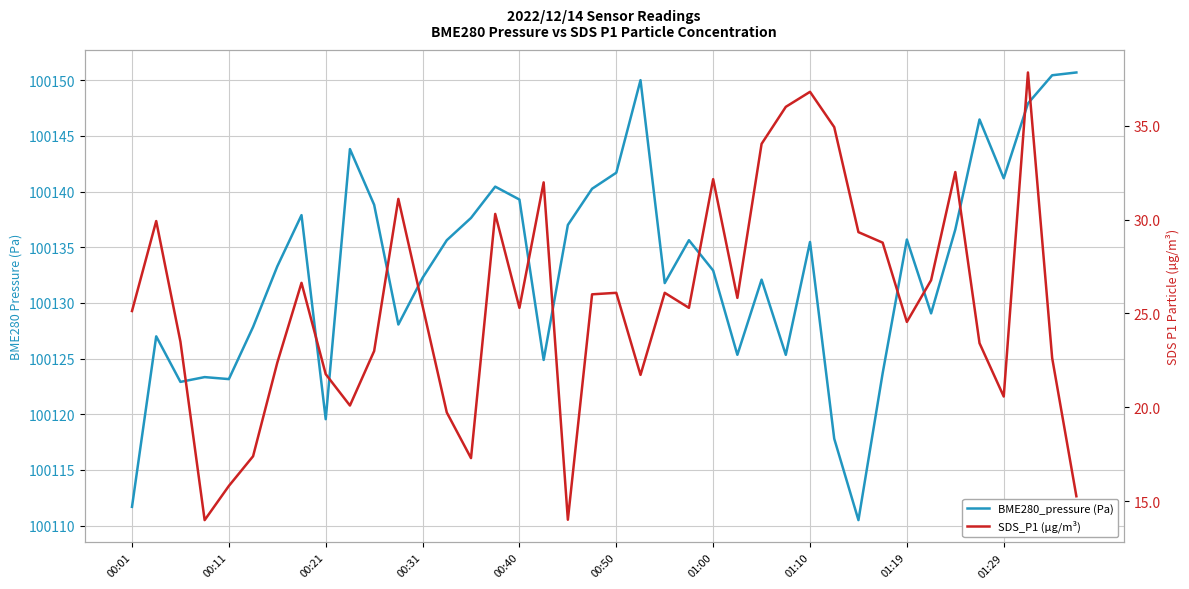

At which category does the chart reach its peak across all series?

39